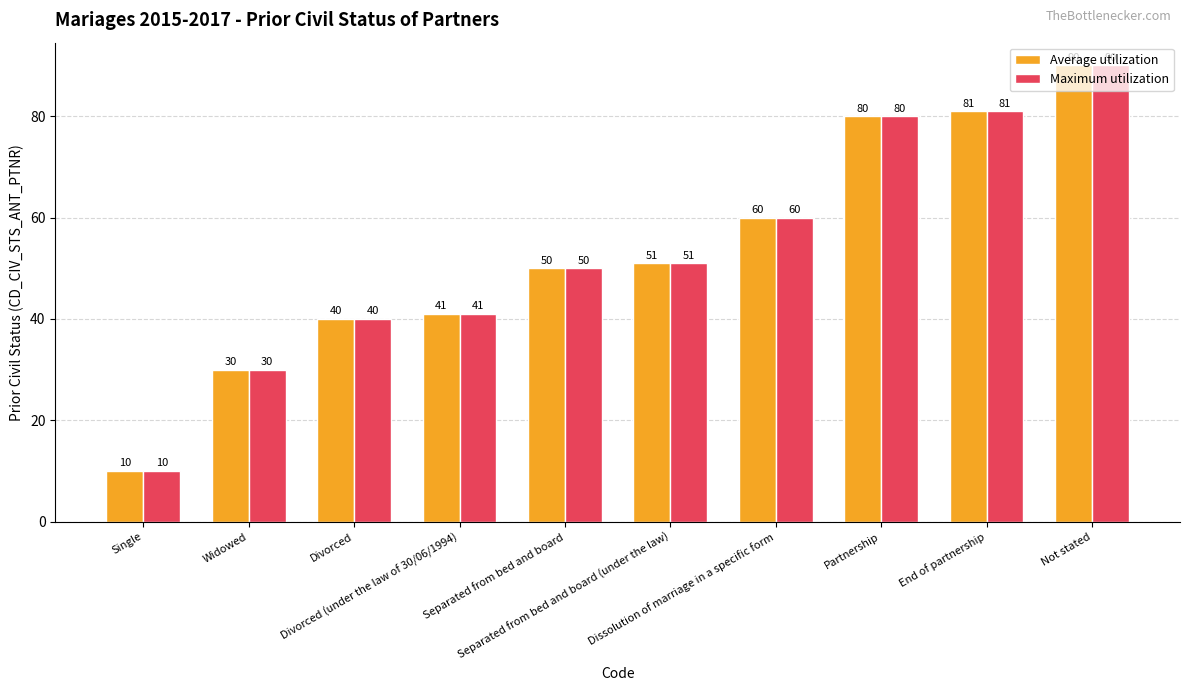

Which label corresponds to the largest value in the chart?

Not stated